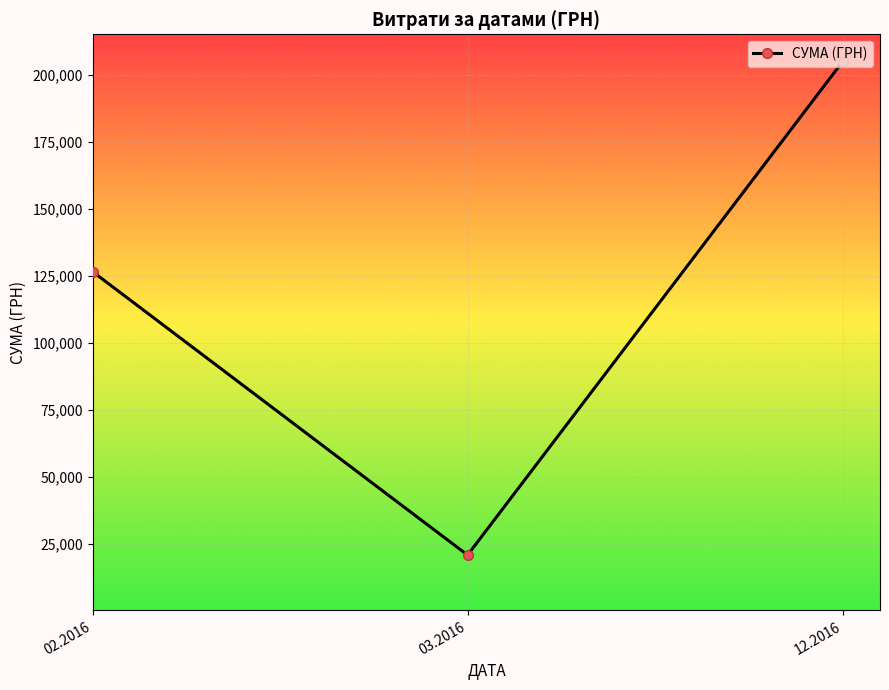

What is the ratio of the value at 02.2016 to the value at 12.2016?

0.6